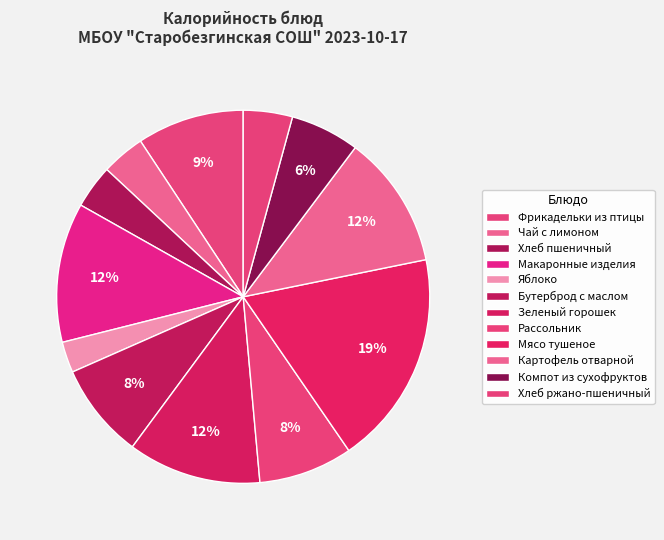

The Хлеб пшеничный slice represents 4% of the pie. True or false?

True